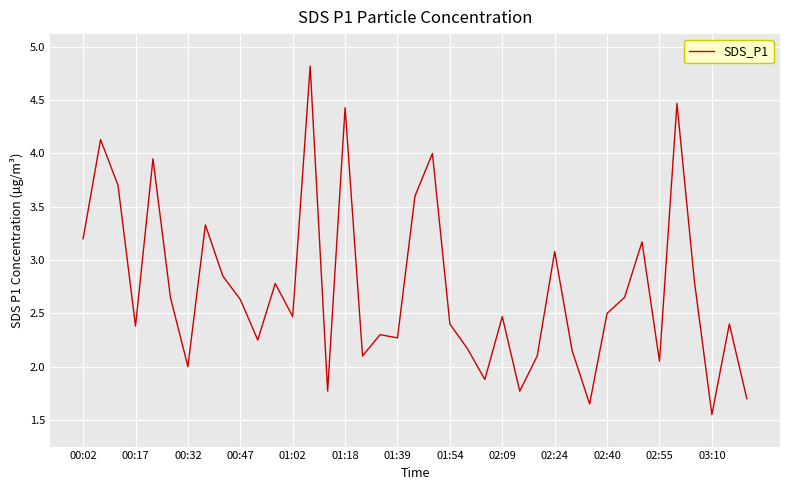

What is the difference between the maximum and minimum values?

3.3